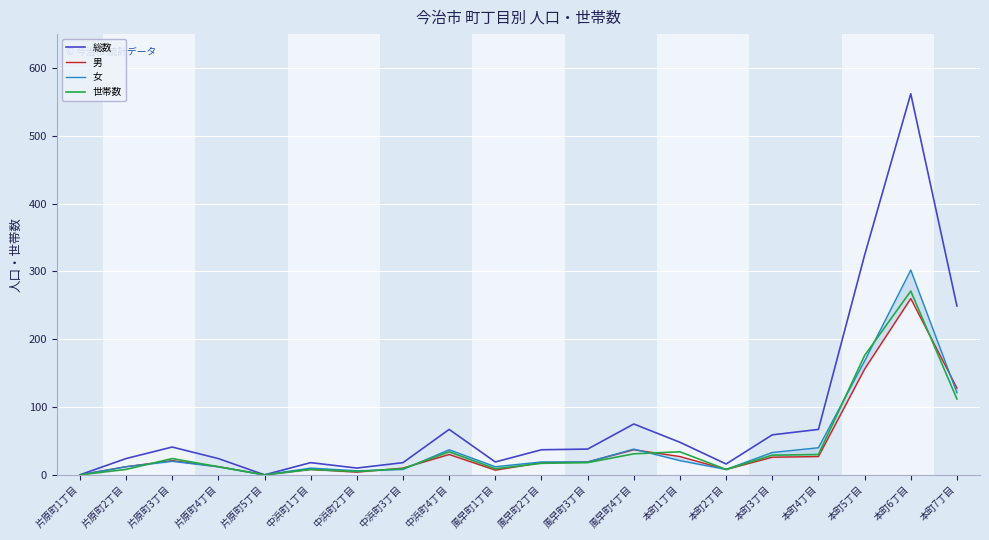

What is the label of the 7th point from the left?

中浜町2丁目